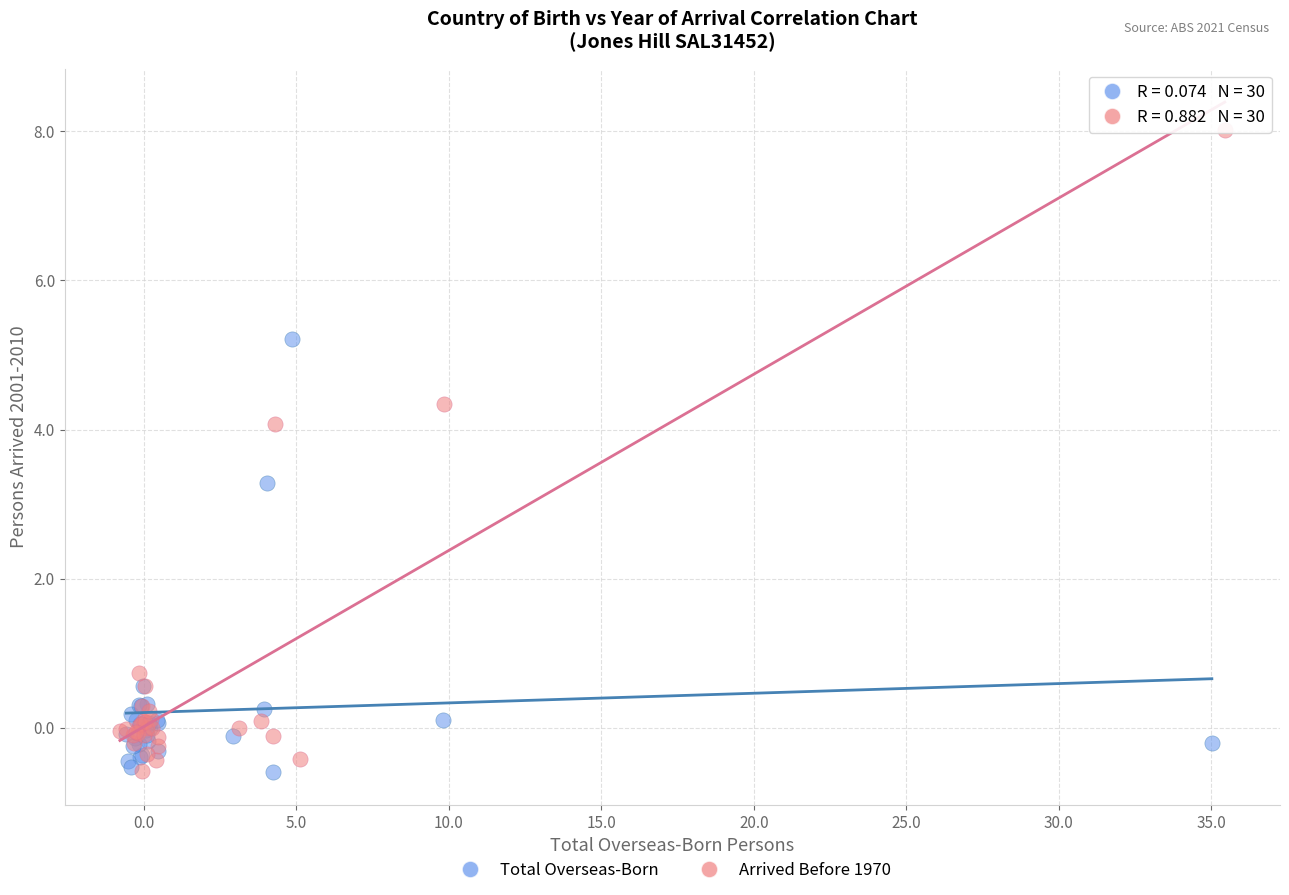

Which series reaches the maximum Y coordinate?

Arrived Before 1970